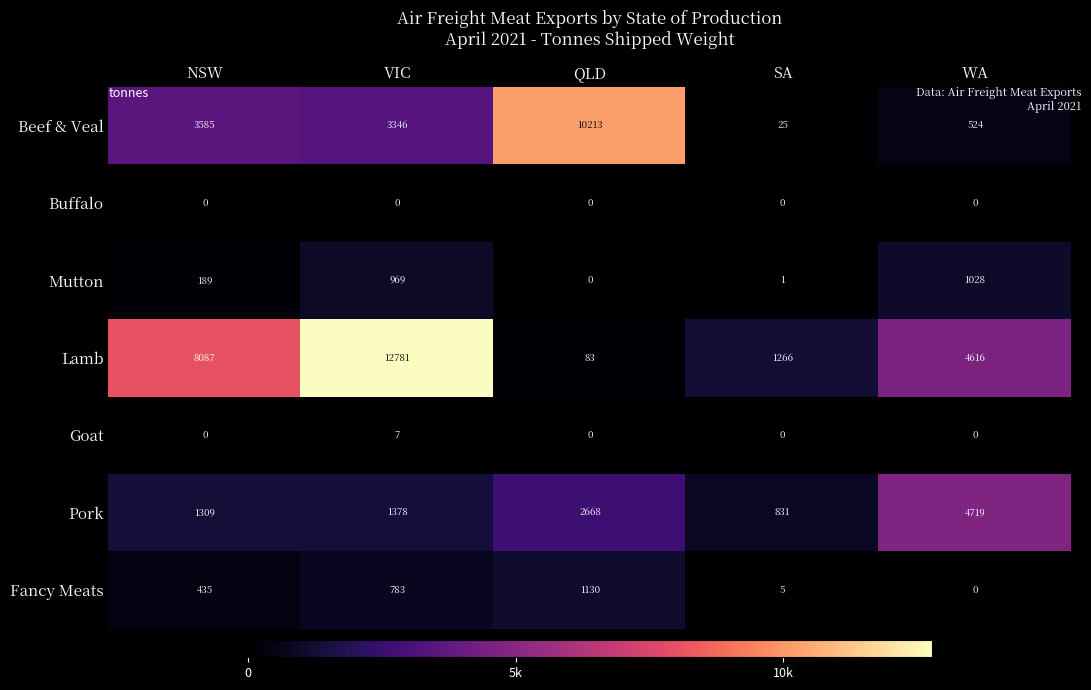

Which series has the largest range (max minus min)?

Lamb